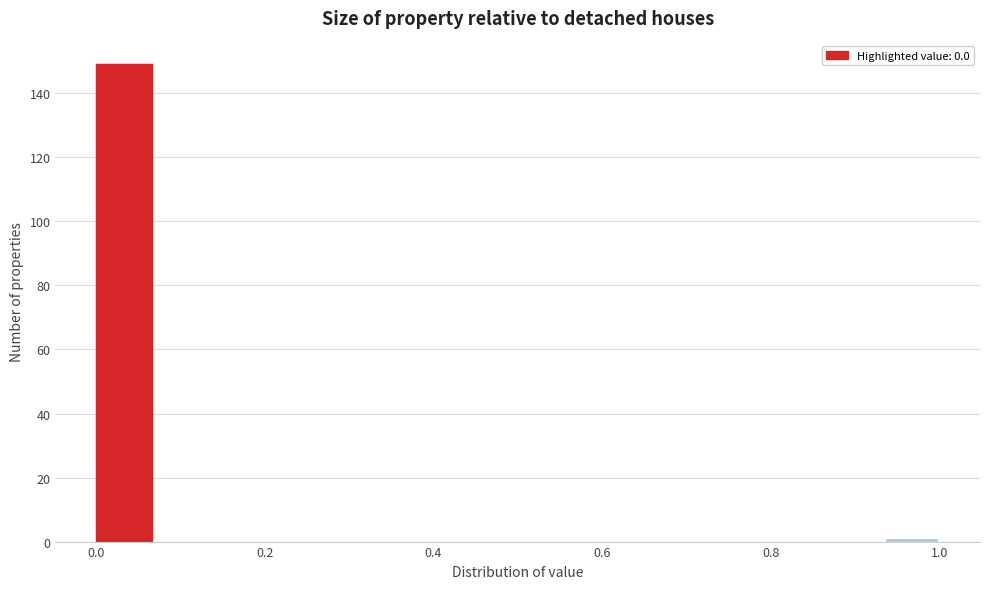

Read against the x-axis, roughly where is the centre of the tallest bar?

0.04